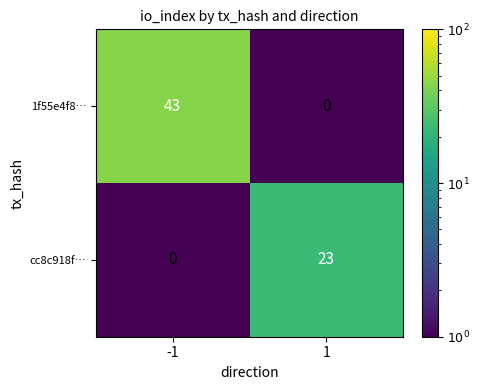

Between -1 and 1, which series saw the biggest shift?

1f55e4f8…